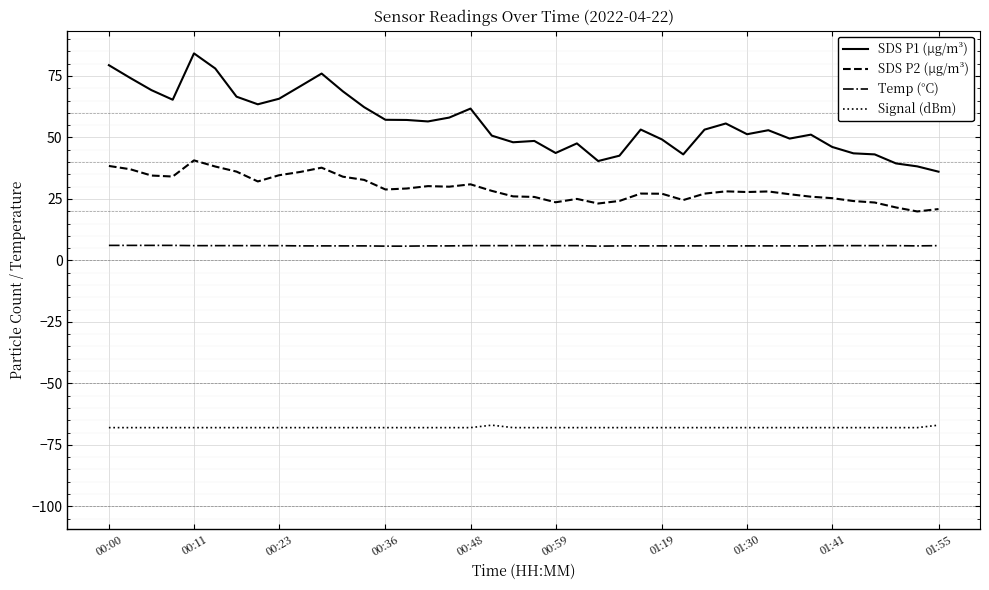

What is the maximum value shown in the chart?

84.2